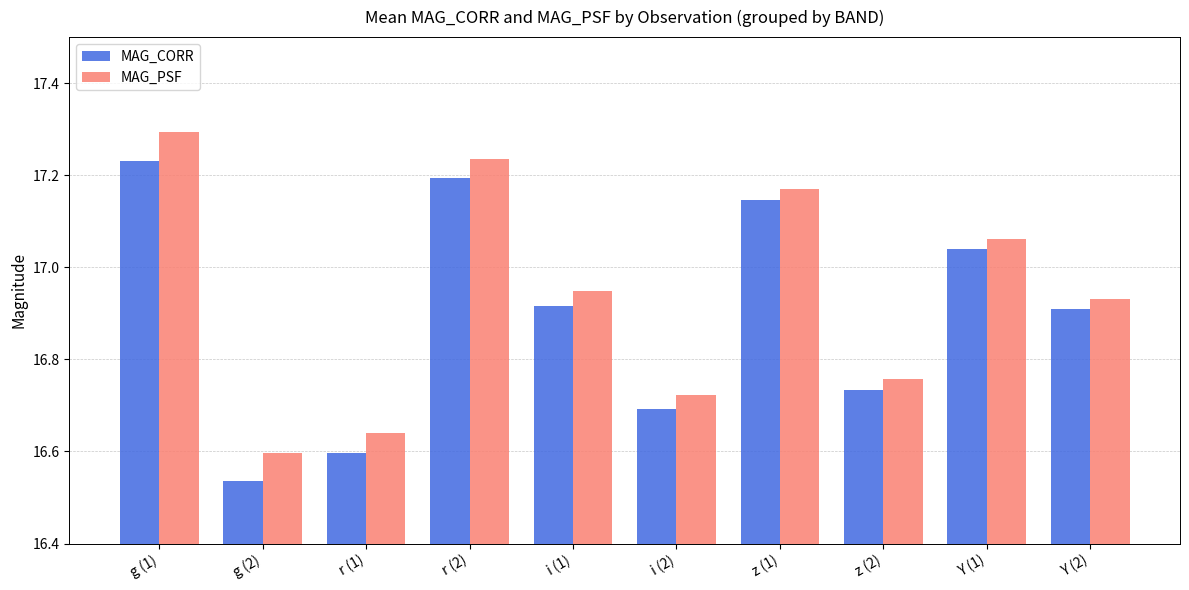

What is the difference between the second highest and second lowest values in the MAG_PSF series?

0.6